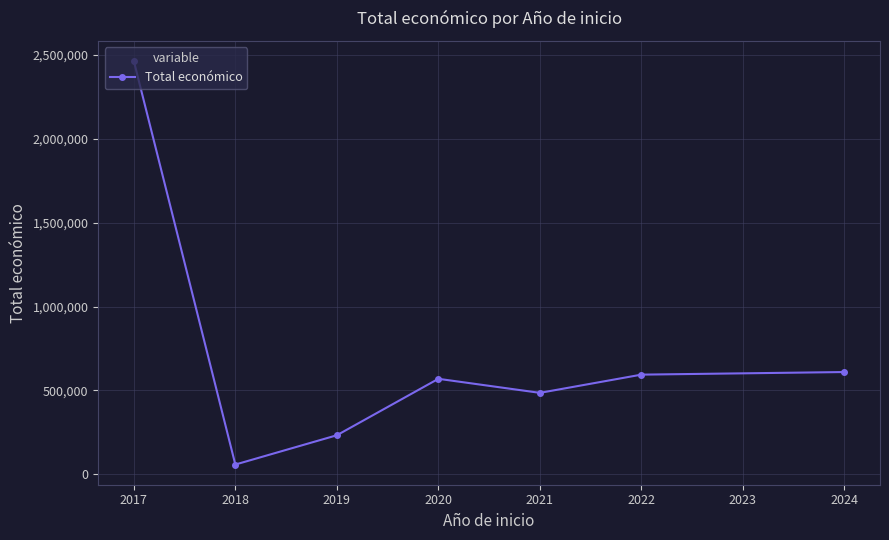

Which category has the lowest value across all series?

2018